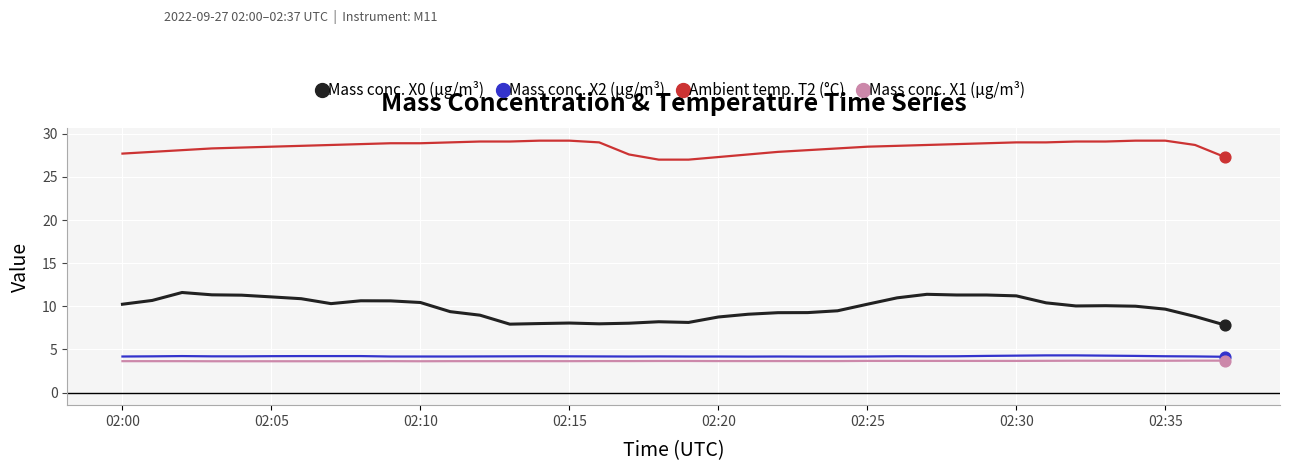

What is the maximum value shown in the chart?

29.2